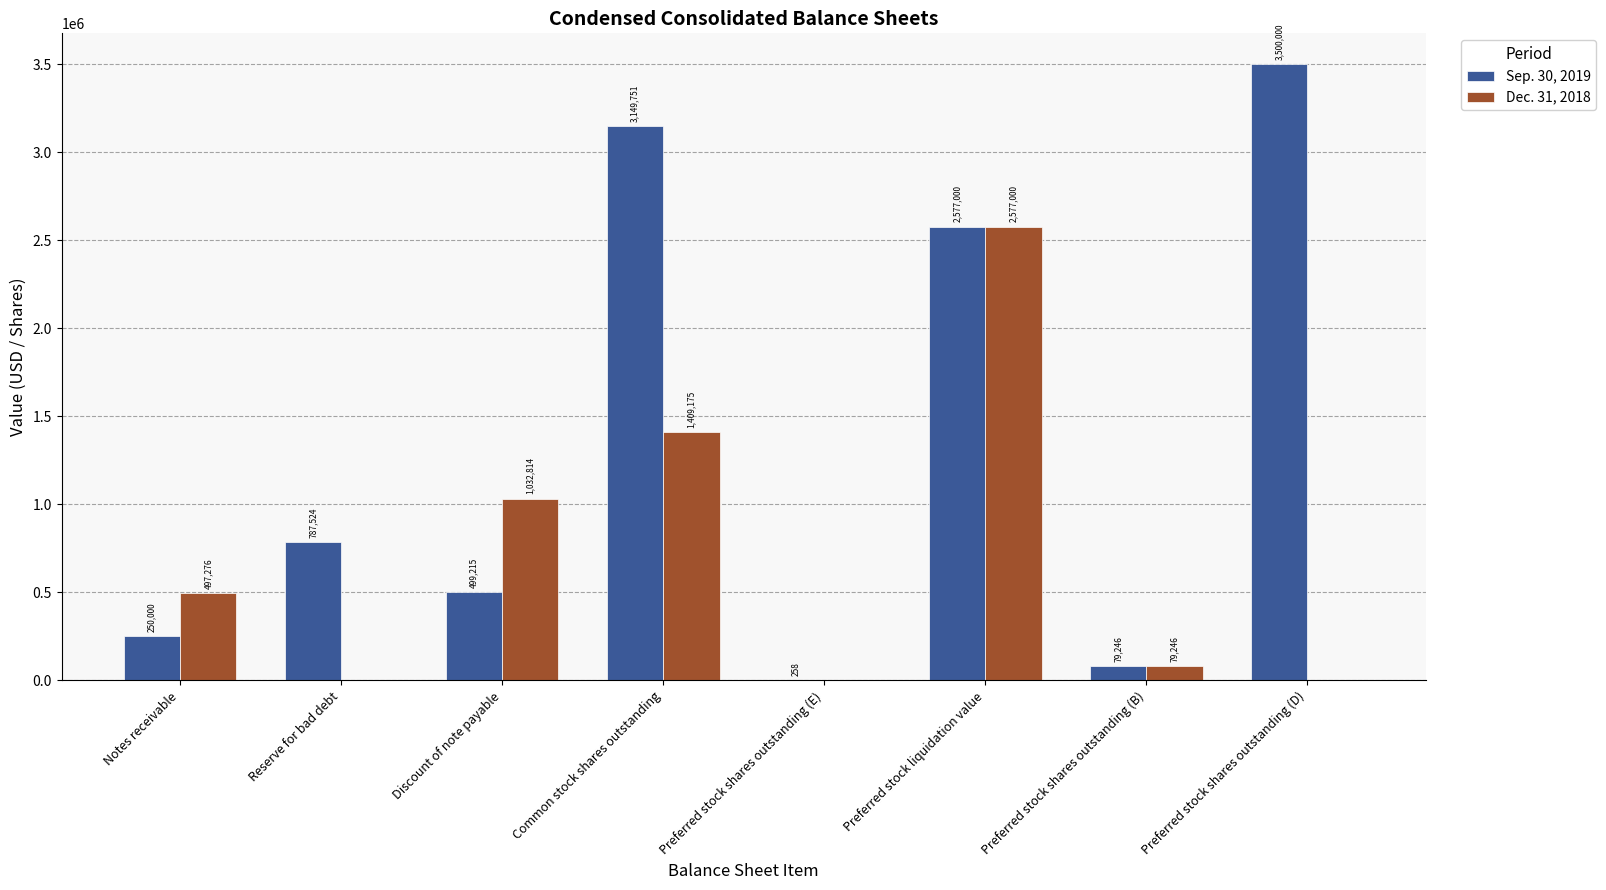

What is the maximum value for Sep. 30, 2019?

3500000.0